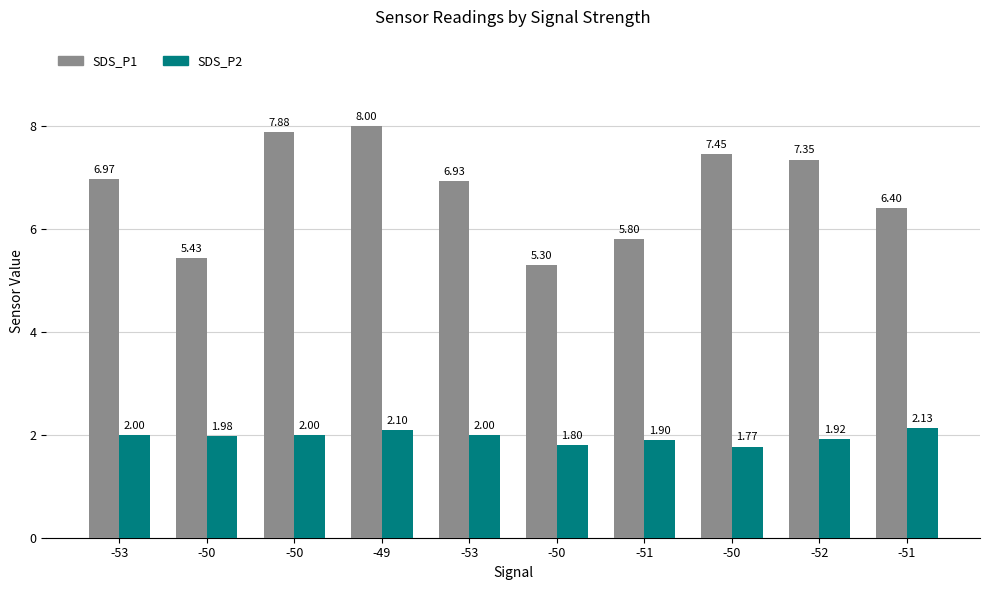

How many groups of bars are there?

10